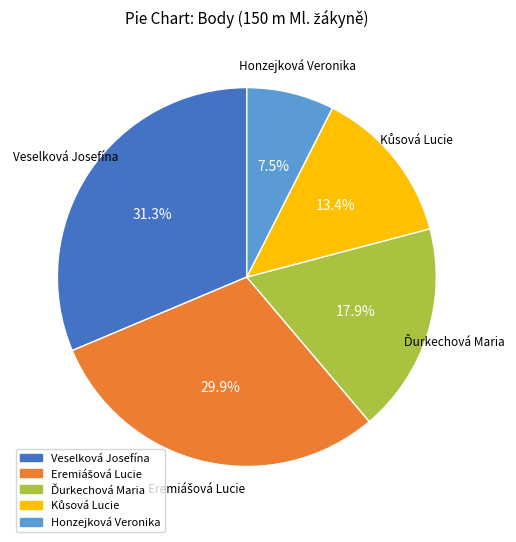

To the nearest percent, what is the difference between the largest and smallest slice percentages?

24%